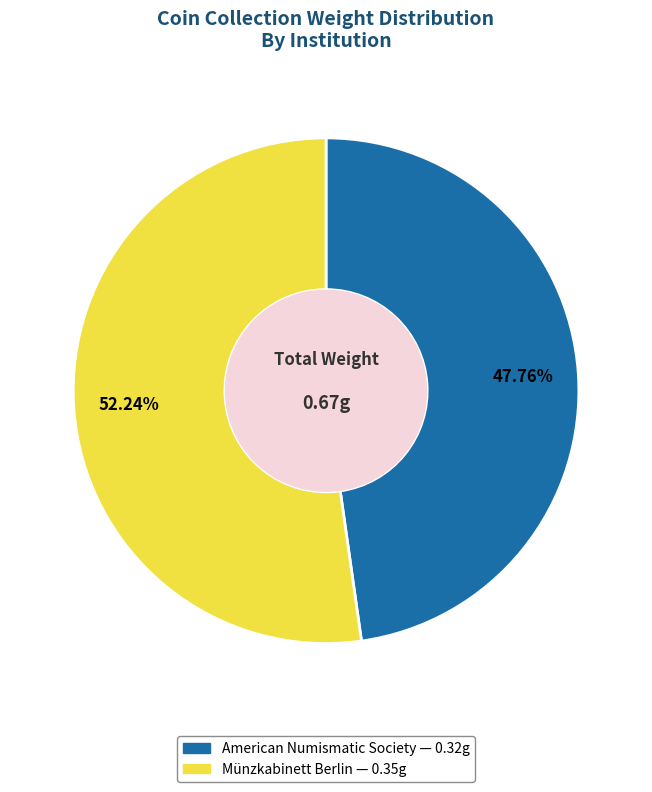

Is there any slice that represents more than half of the pie?

Yes